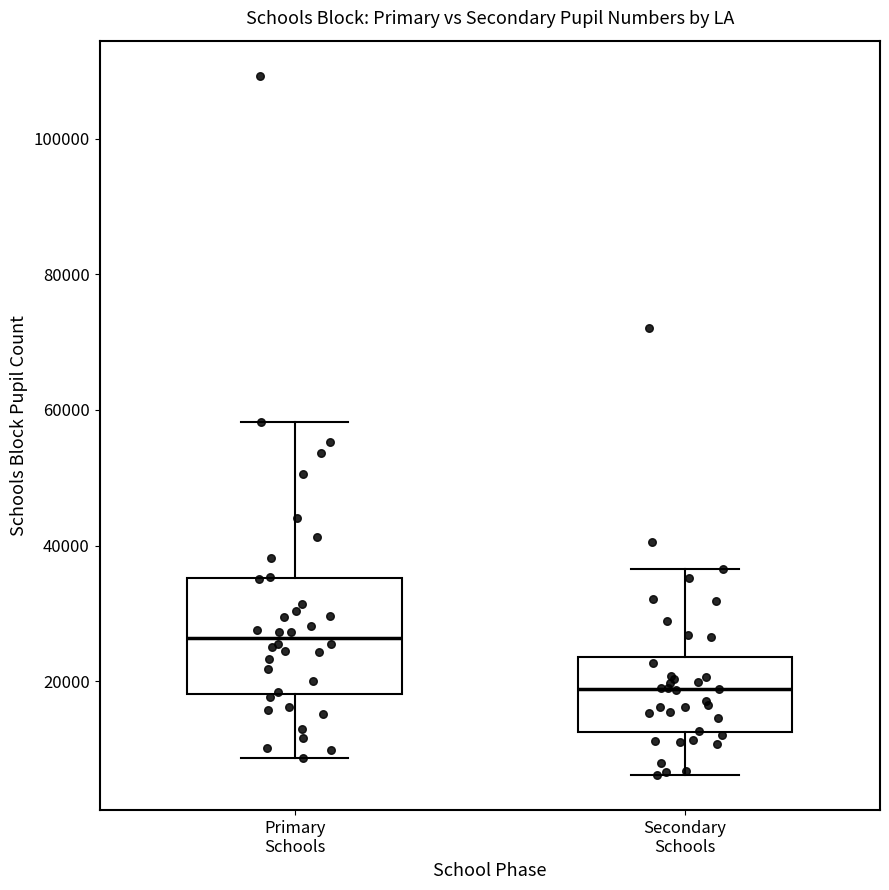

Reading left to right, transcribe this box plot: for each box, give where its median line is, the range the box spans, and where its two whiskers end, as read against the y-axis. The values are not printed on the chart, so give them approximately, as read against the axis.

Primary Schools: median 26000, box 18000 to 36000, whiskers 8000 to 58000
Secondary Schools: median 18000, box 12000 to 24000, whiskers 6000 to 36000